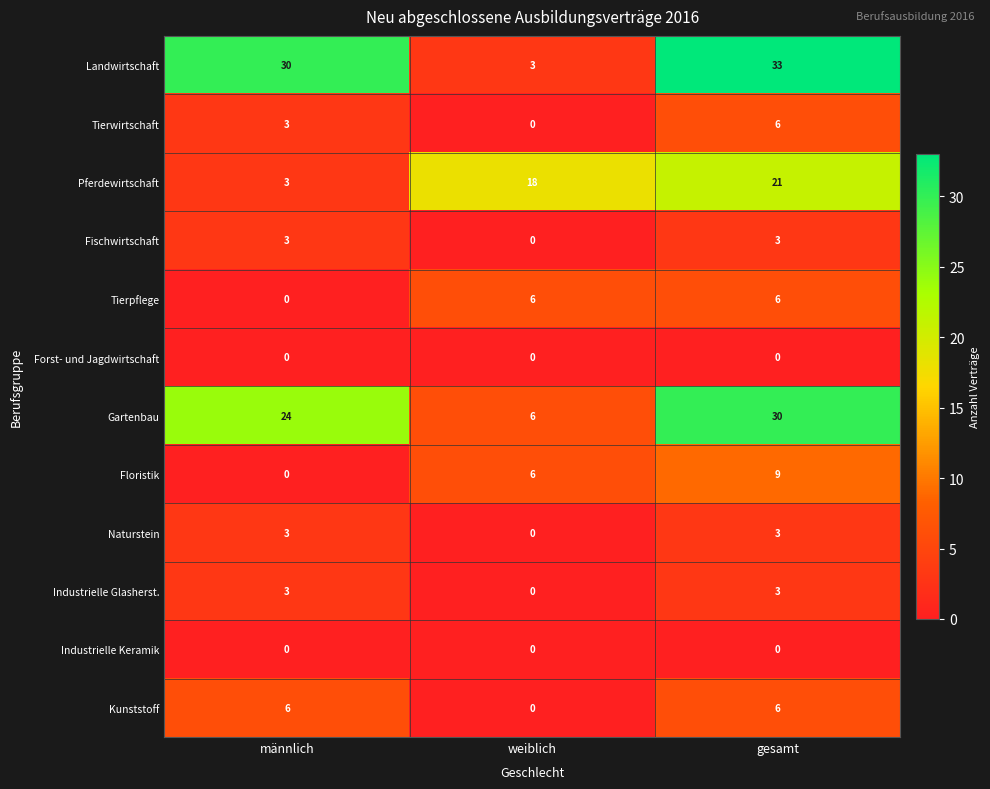

What is the sum of the Tierwirtschaft values at männlich and gesamt?

9